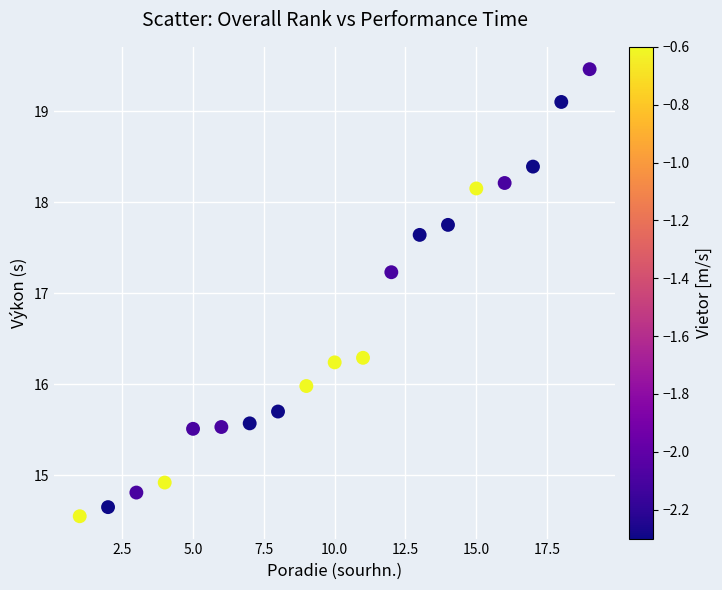

What is the range of X values (max minus min)?

18.0